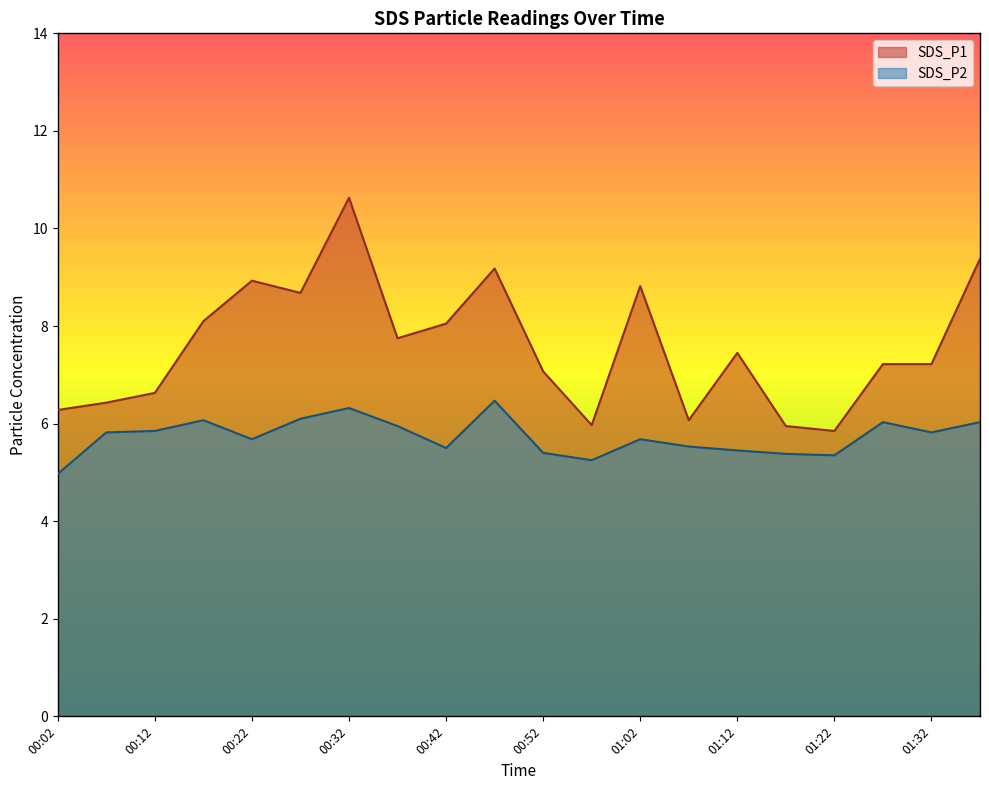

What is the sum of all SDS_P2 values?

114.7